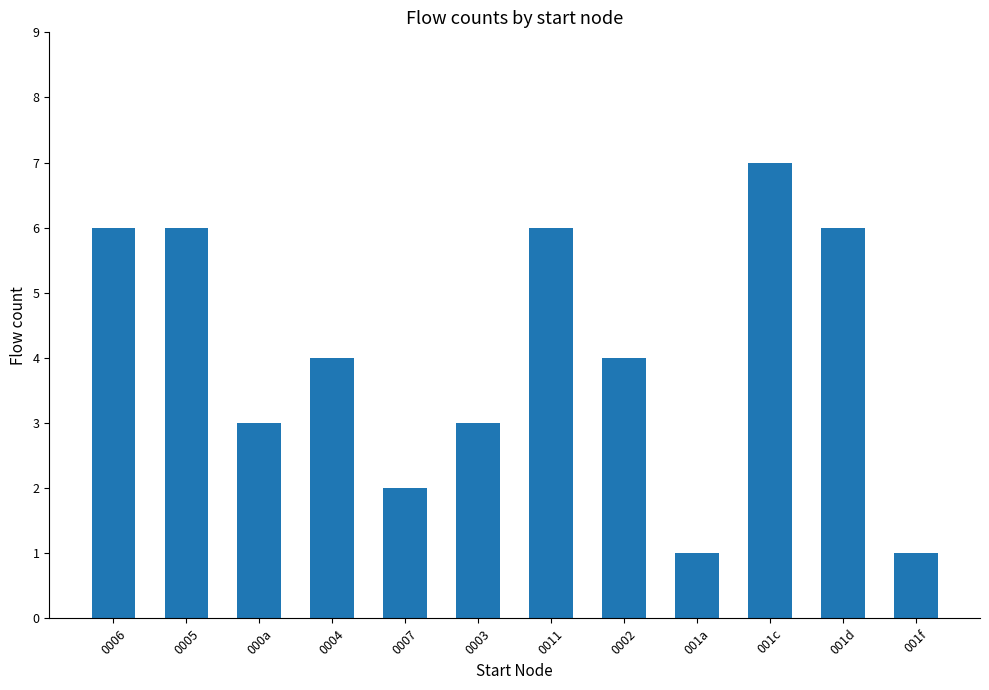

What is the value of the 2nd bar from the left?

6